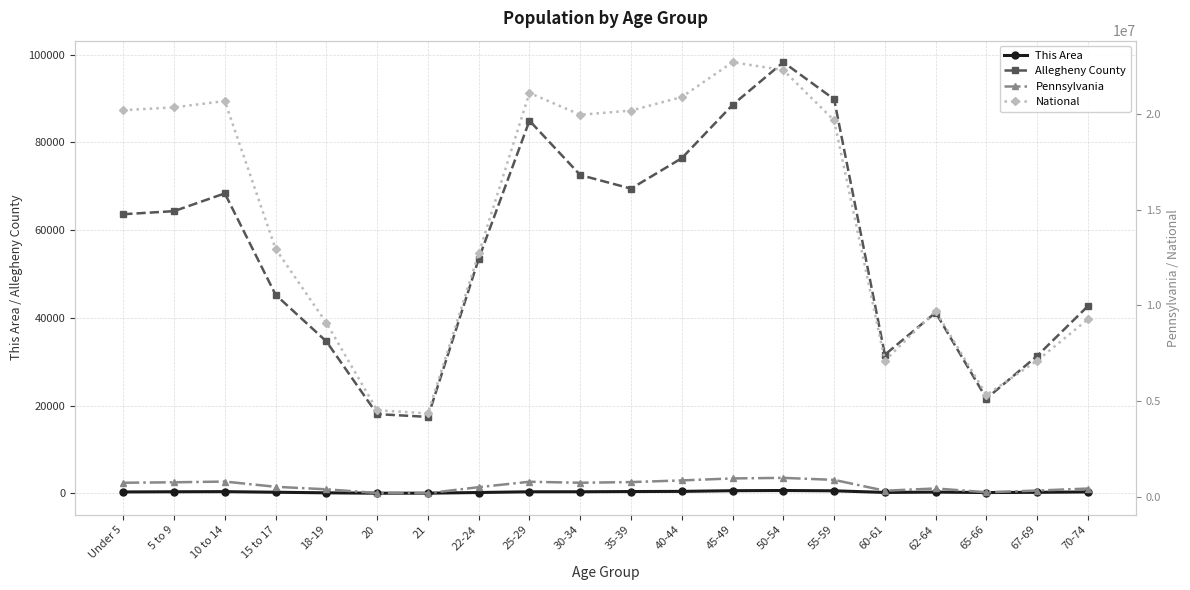

At how many categories does at least one series exceed 17634587?

10